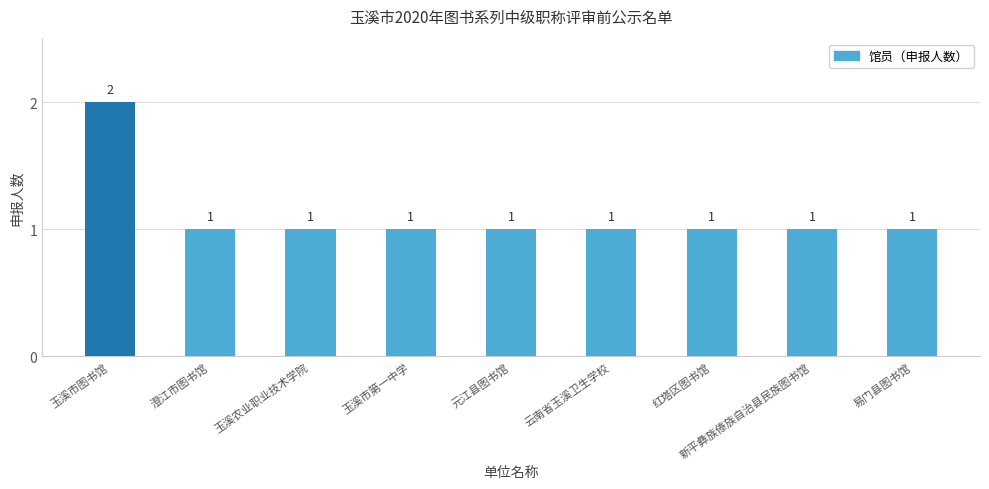

What is the maximum value shown in the chart?

2